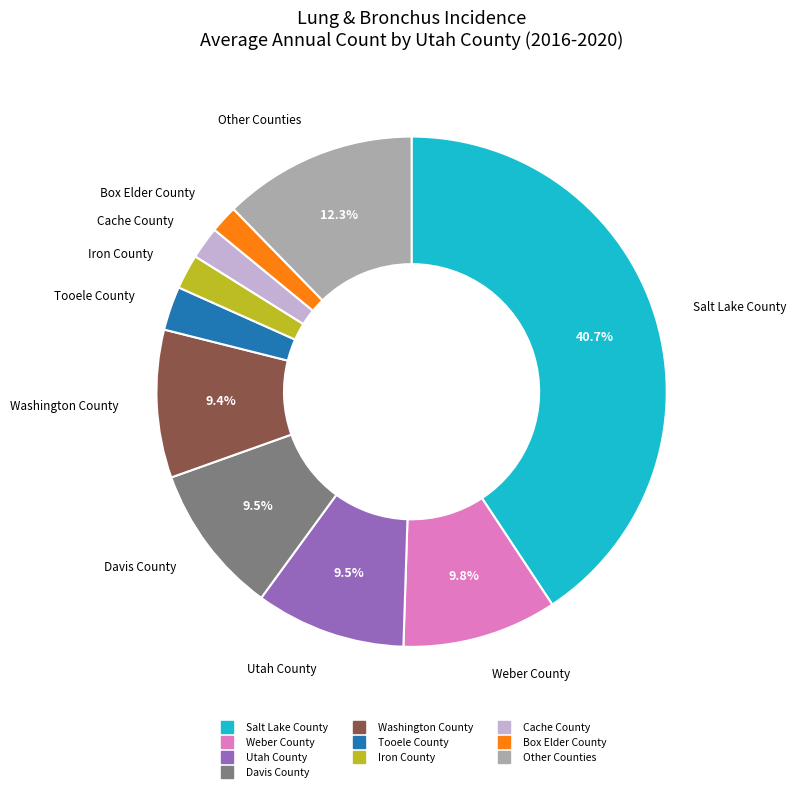

Does any single category account for the majority?

No